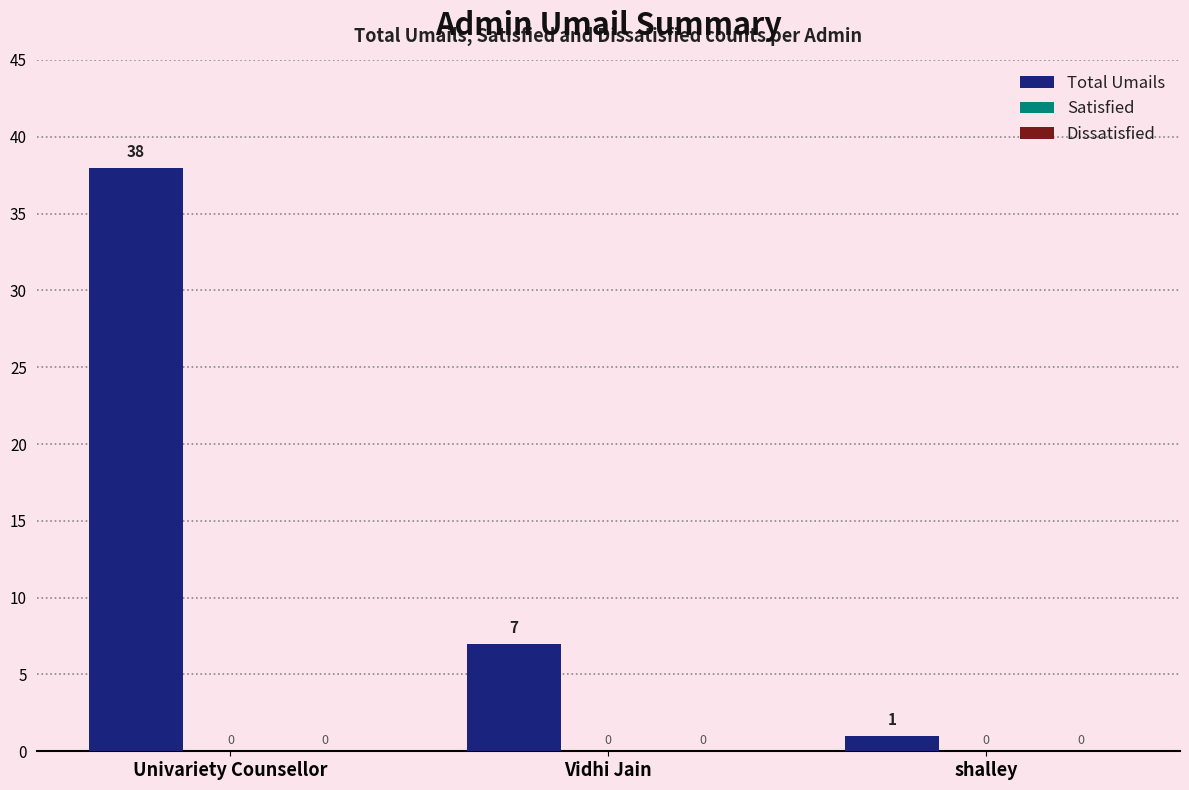

How many bars are there in total?

3